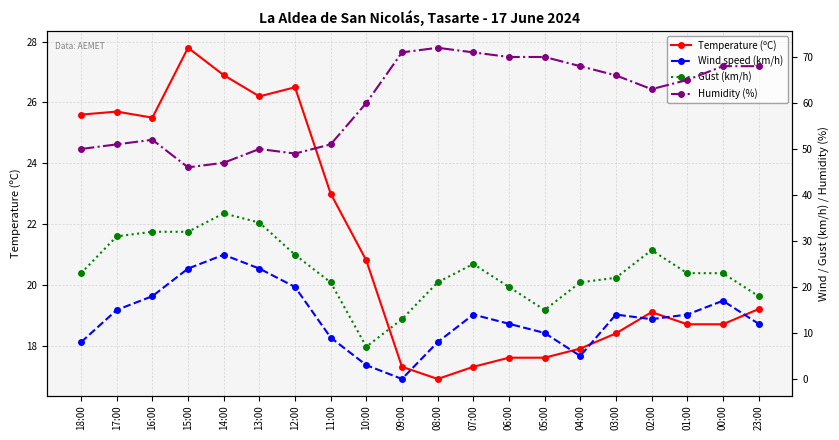

Rank the categories by Temperature (ºC) value from lowest to highest.

08:00, 09:00, 07:00, 06:00, 05:00, 04:00, 03:00, 01:00, 00:00, 02:00, 23:00, 10:00, 11:00, 16:00, 18:00, 17:00, 13:00, 12:00, 14:00, 15:00